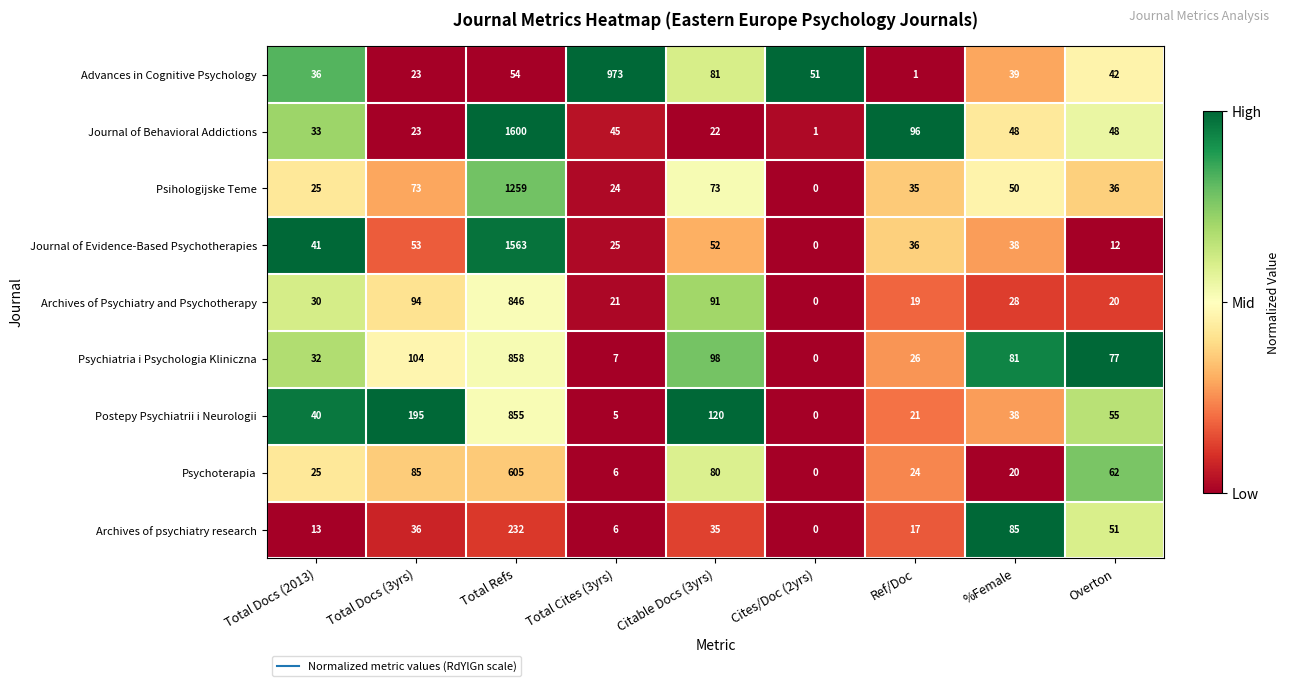

True or false: Psychiatria i Psychologia Kliniczna has a value of 0 at Cites/Doc (2yrs).

True